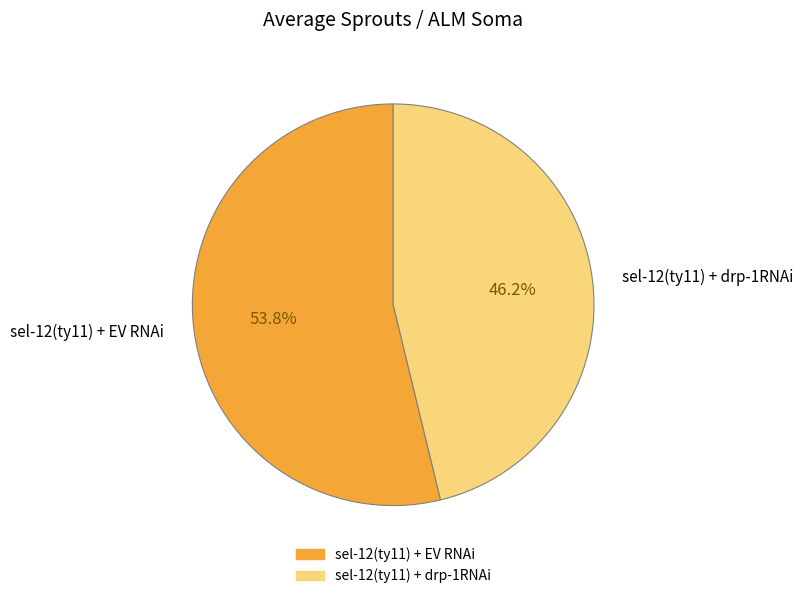

Is the sum of sel-12(ty11) + EV RNAi and sel-12(ty11) + drp-1RNAi greater than half?

Yes